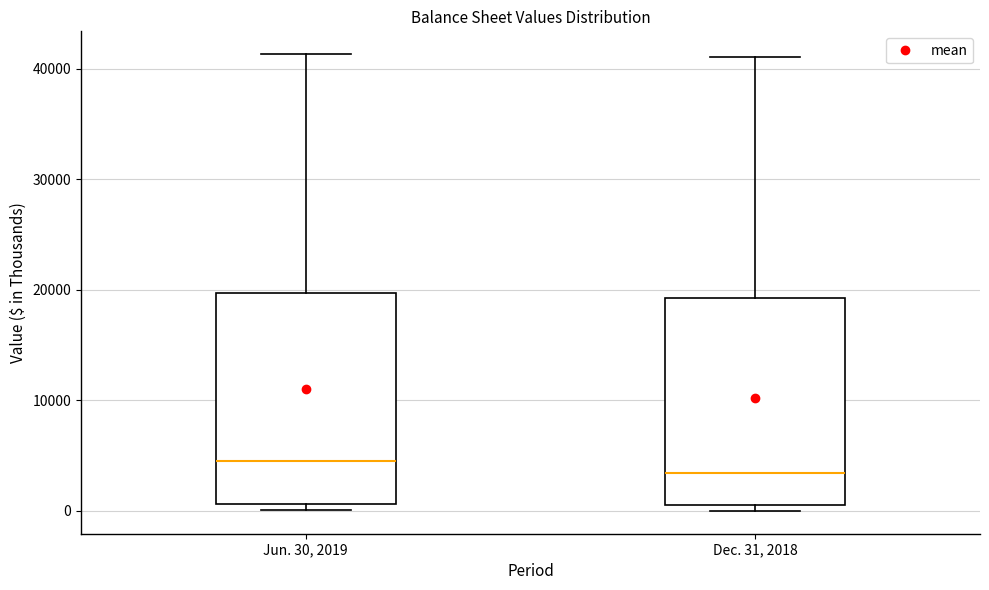

Reading left to right, read every box against the y-axis: the position of its median line, the range the box covers, and the ends of its whiskers. The values are not printed on the chart, so give them approximately, as read against the axis.

Jun. 30, 2019: median 5000, box 1000 to 20000, whiskers 0 to 41000
Dec. 31, 2018: median 3000, box 1000 to 19000, whiskers 0 to 41000